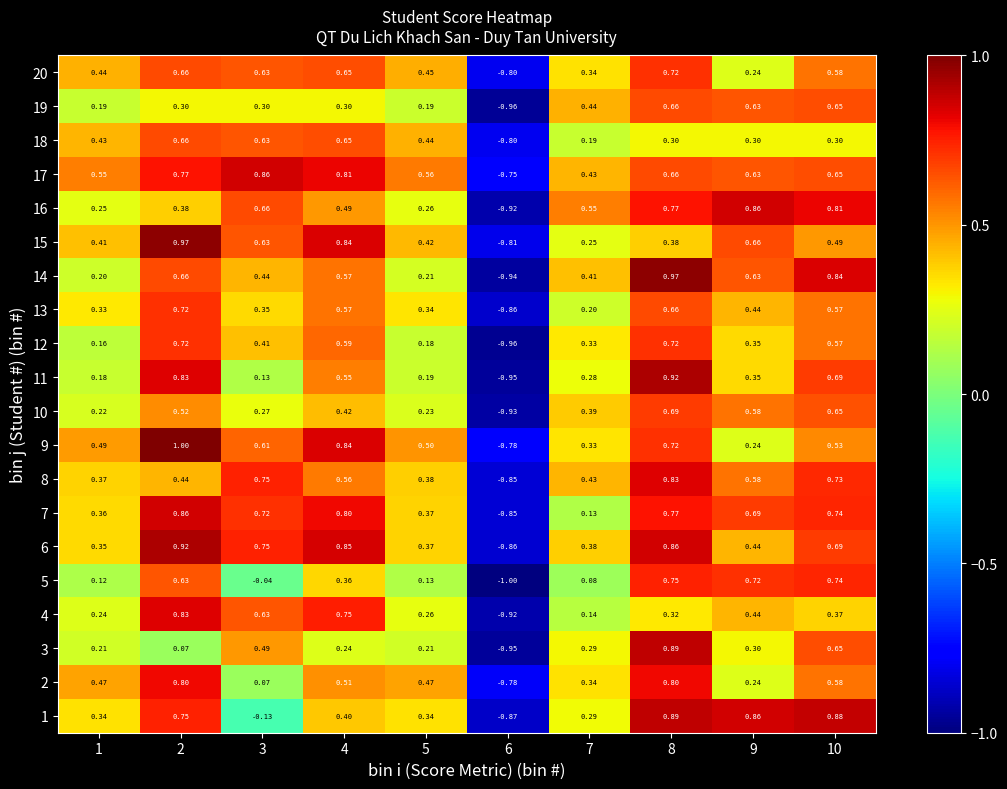

How many negative values does the 6 series have?

1